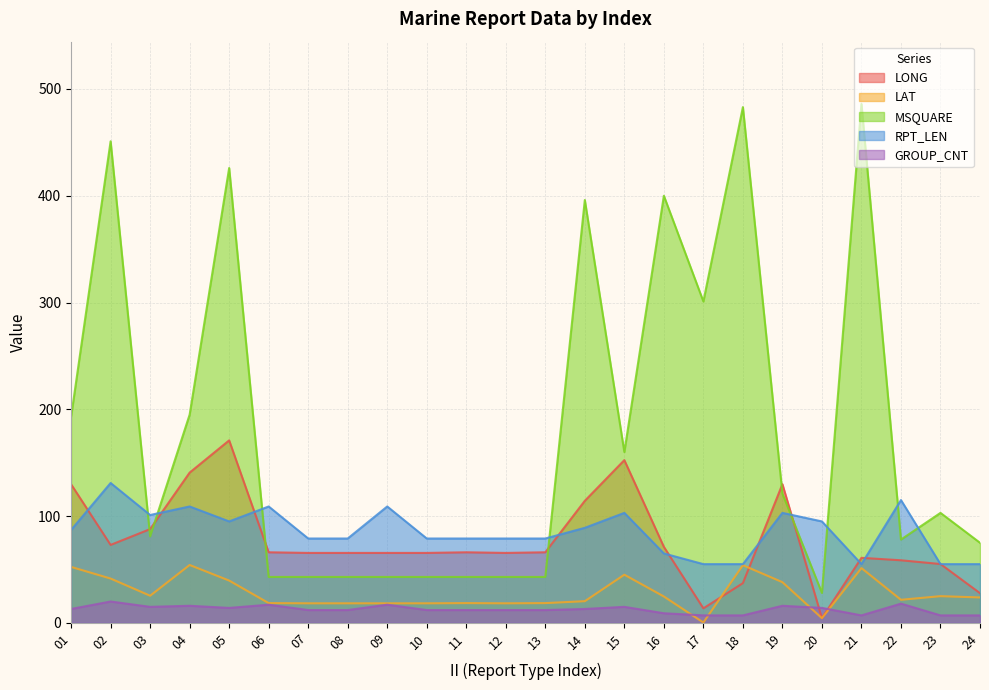

Which has a higher value, 04 or 23?

04